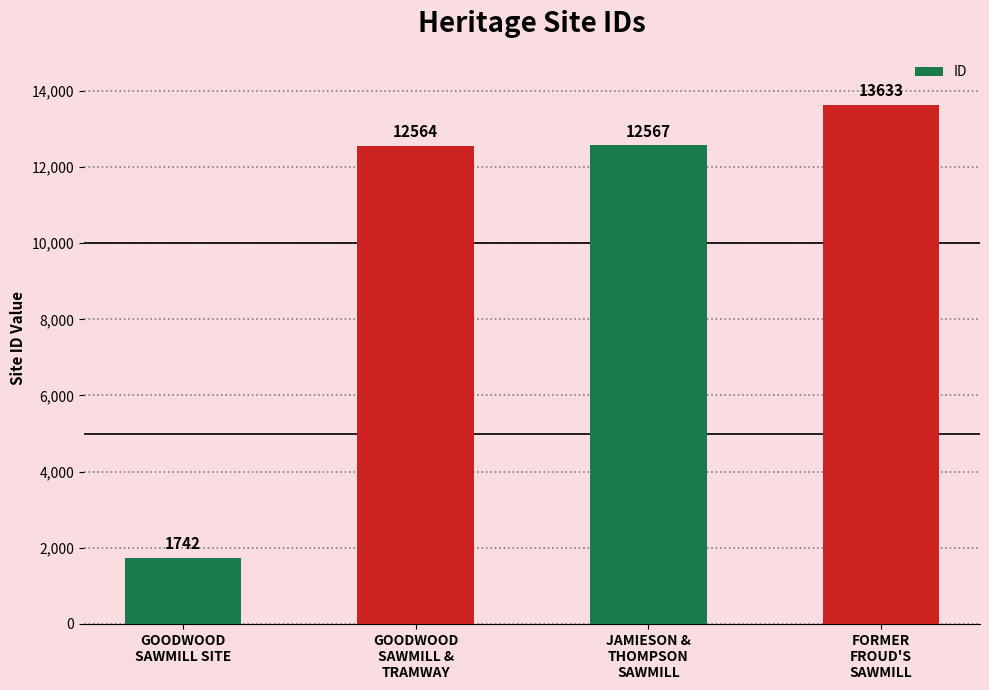

What is the maximum value shown in the chart?

13633